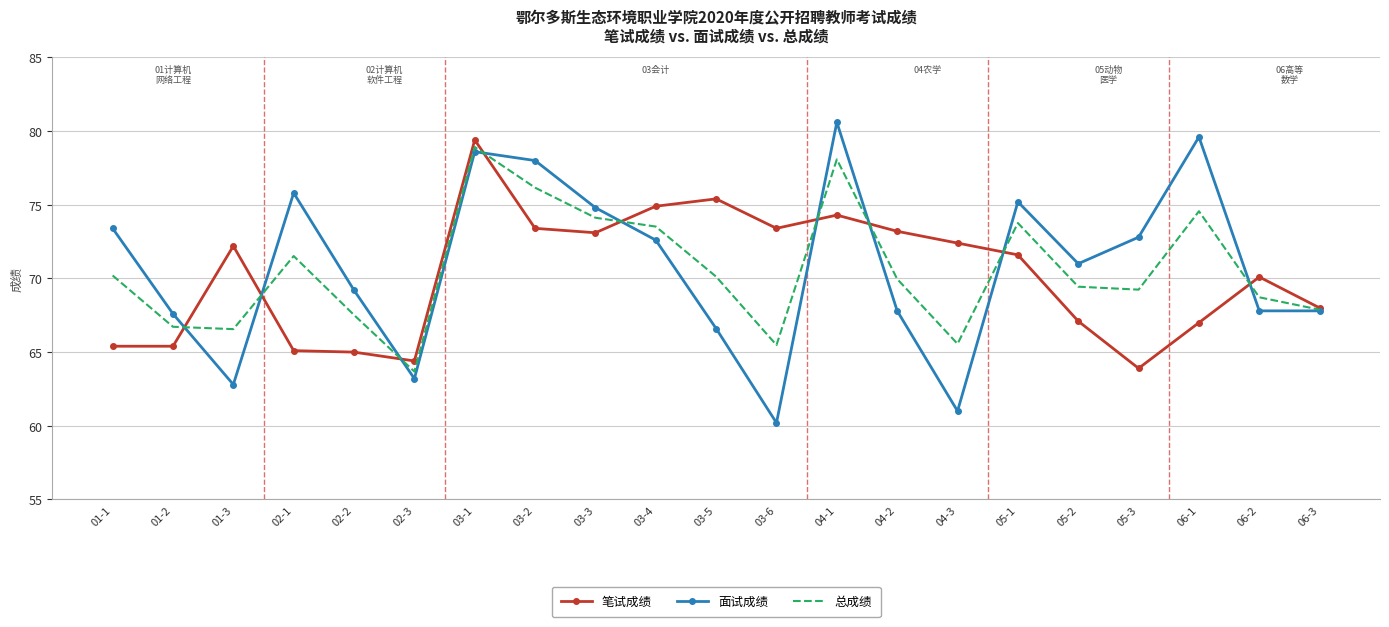

What position from the right is 06-3?

1